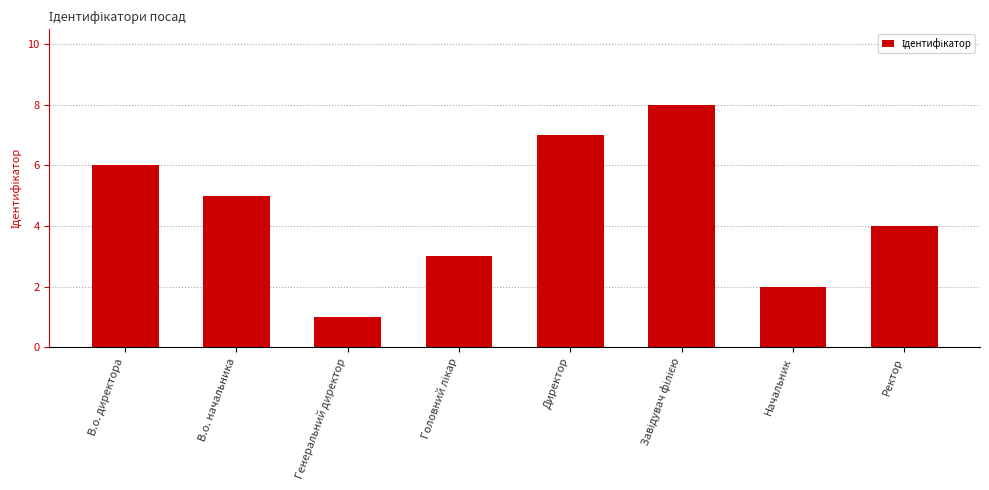

Reading right to left, extract all data points from this chart.

4	2	8	7	3	1	5	6